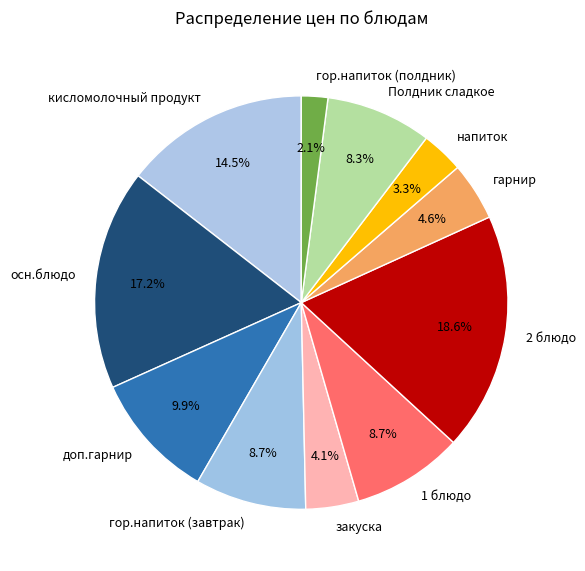

How many slices are in this pie chart?

11